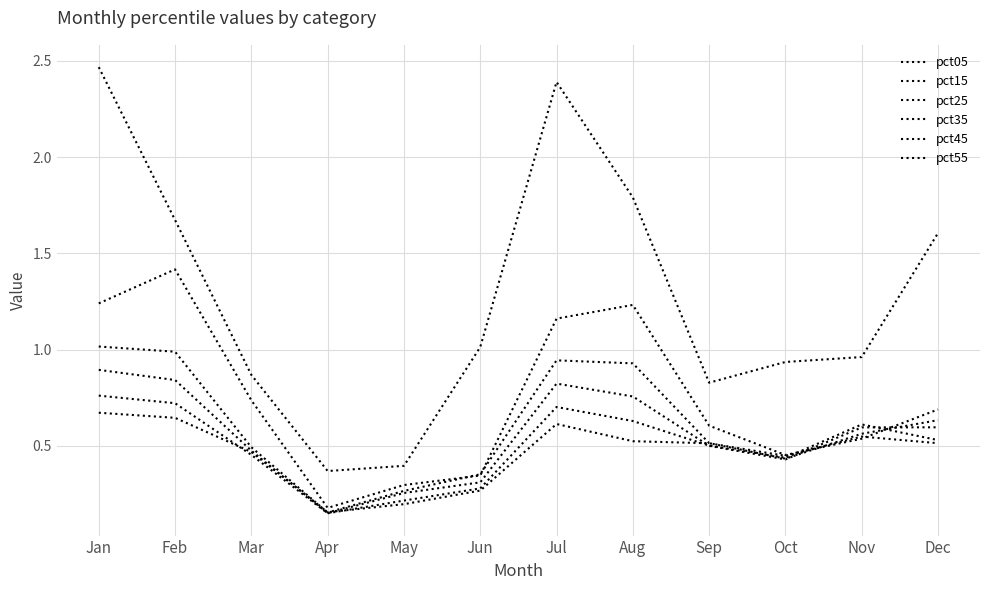

Reading left to right, extract all data points from this chart.

pct05: 2.5	1.7	0.9	0.4	0.4	1.0	2.4	1.8	0.8	0.9	1.0	1.6
pct15: 1.2	1.4	0.7	0.2	0.3	0.3	1.2	1.2	0.6	0.5	0.5	0.7
pct25: 1.0	1.0	0.5	0.2	0.3	0.4	0.9	0.9	0.5	0.4	0.6	0.6
pct35: 0.9	0.8	0.5	0.2	0.3	0.3	0.8	0.8	0.5	0.4	0.6	0.6
pct45: 0.8	0.7	0.5	0.1	0.2	0.3	0.7	0.6	0.5	0.4	0.6	0.5
pct55: 0.7	0.6	0.5	0.2	0.2	0.3	0.6	0.5	0.5	0.4	0.5	0.5